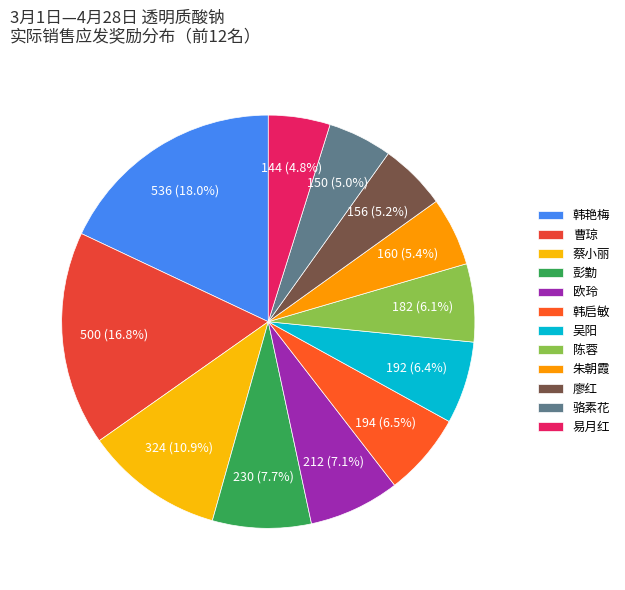

To the nearest percent, what percentage of the pie is 吴阳?

6%